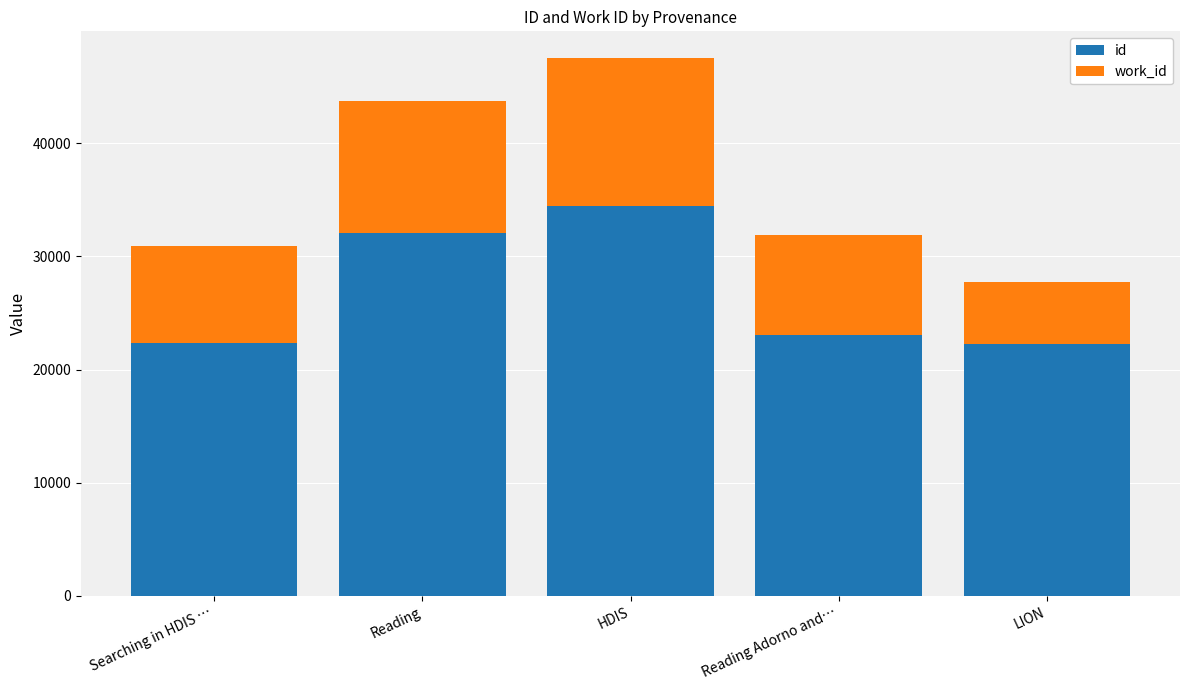

Which series has the widest spread of values?

id